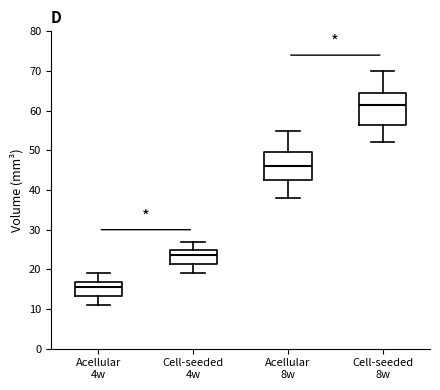

Comparing the boxes themselves (not the whiskers), which one is the tallest?

Cell-seeded 8w